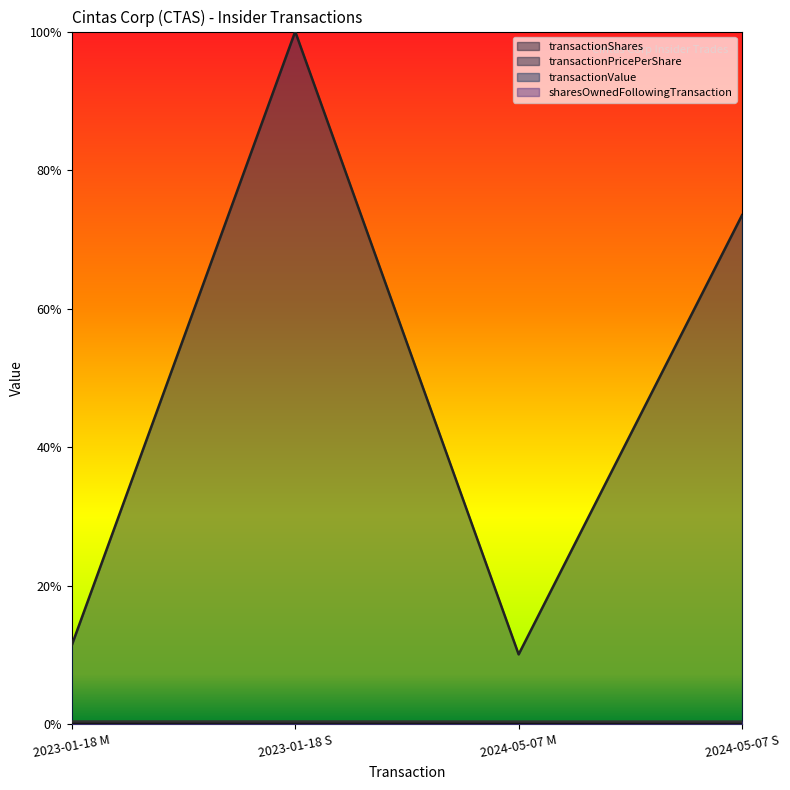

True or false: sharesOwnedFollowingTransaction has more than 2 points higher than both neighbors.

False